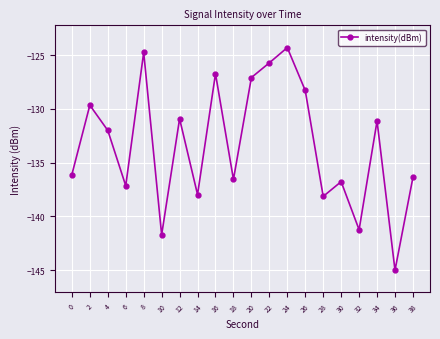

Where is the first local minimum?

6